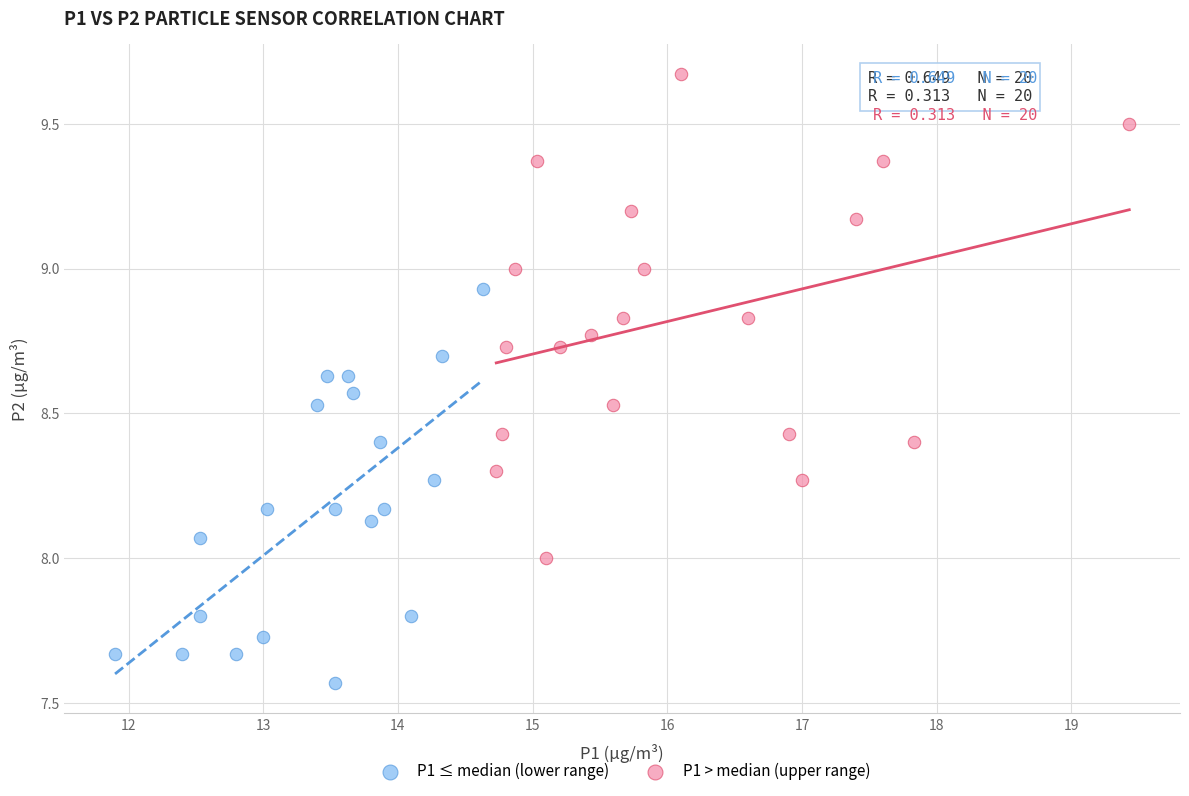

Which series has the widest spread of Y values?

P1 > median (upper range)